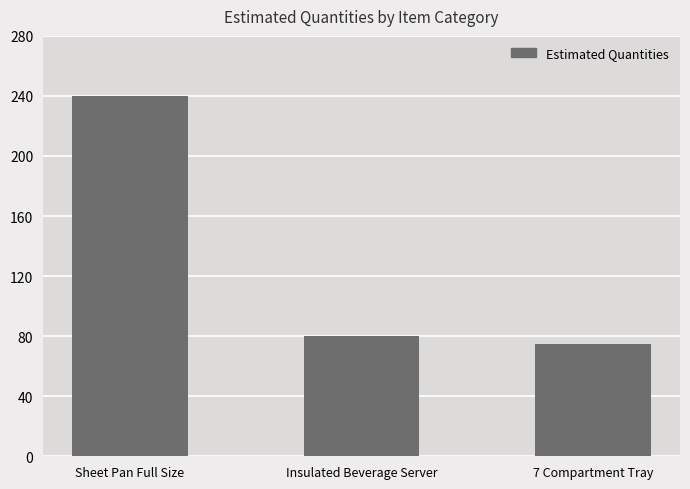

What is the smallest value displayed?

75